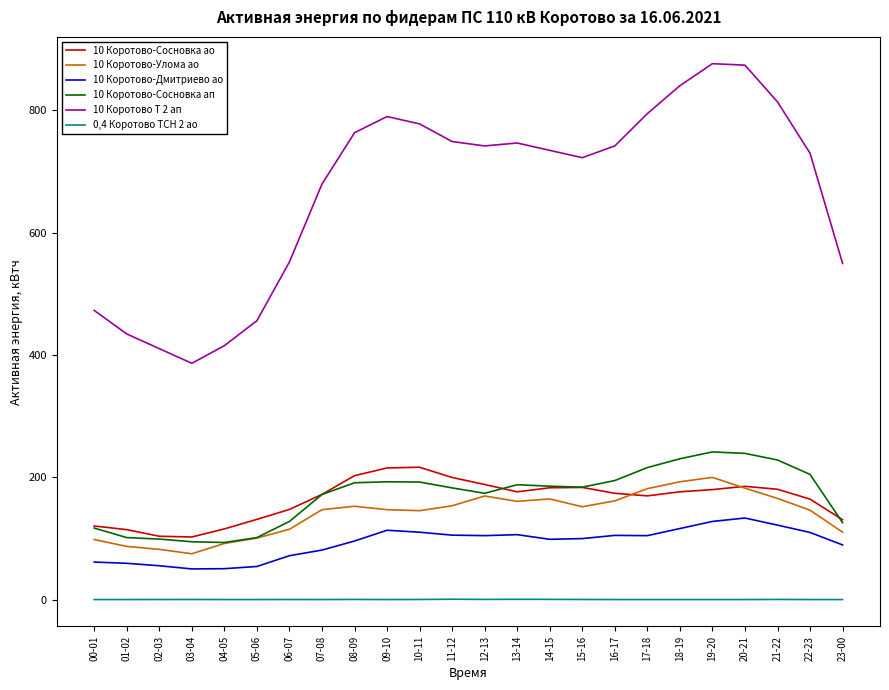

What is the difference between the second highest and second lowest values in the 10 Коротово-Сосновка ап series?

144.4